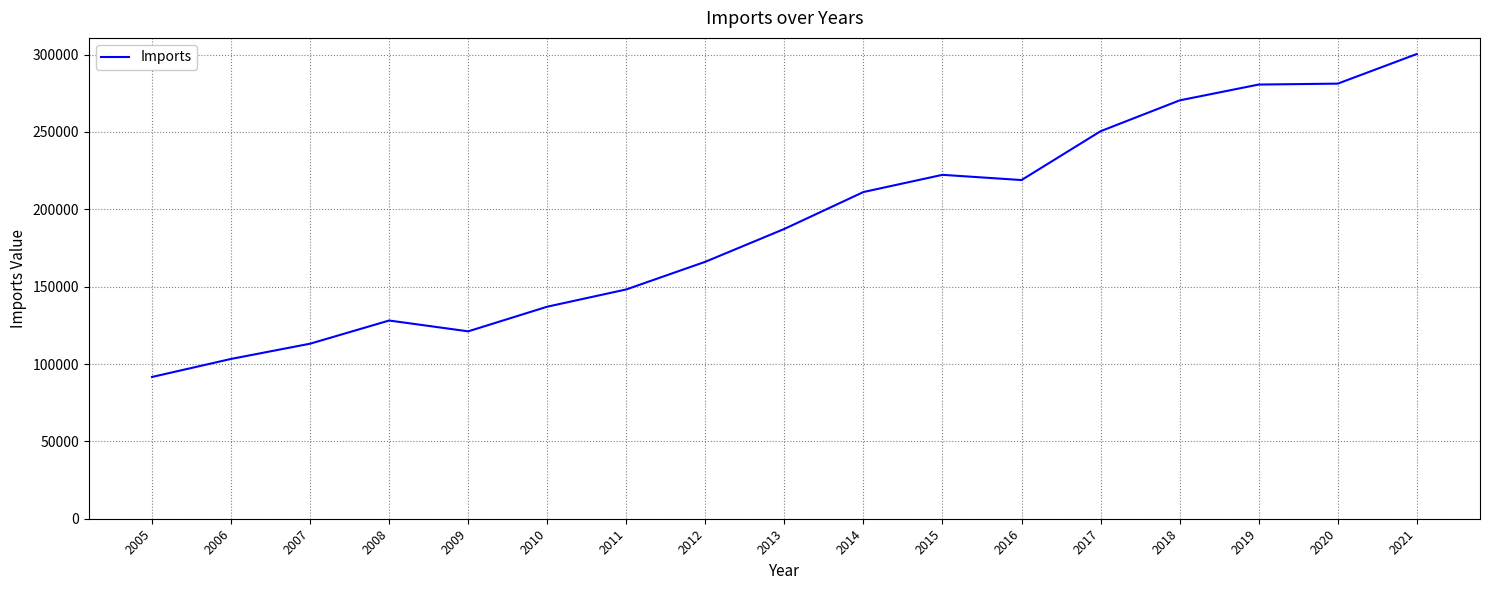

How many categories are shown in the chart?

17